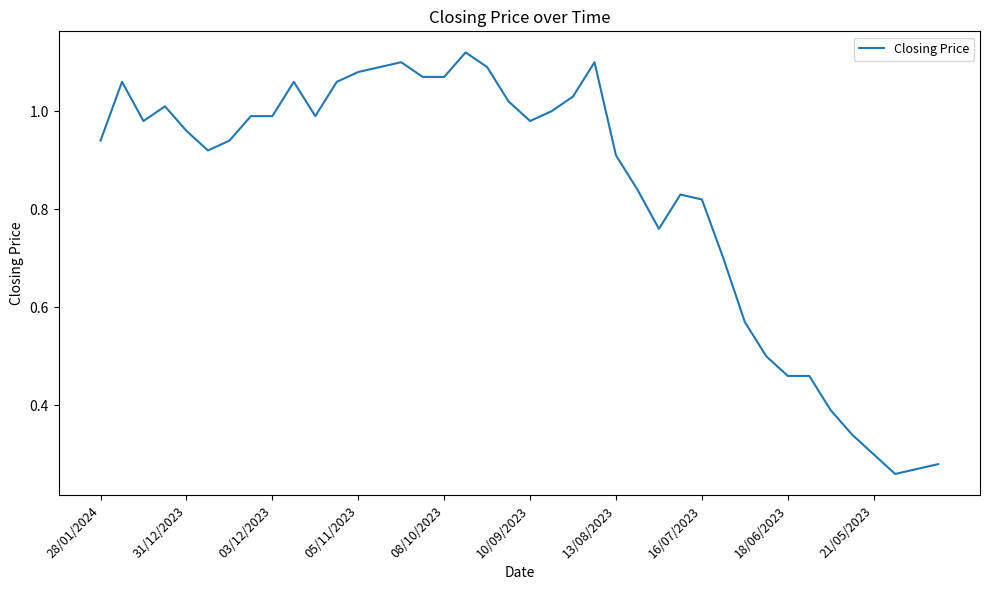

At which label is the value closest to 0?

37